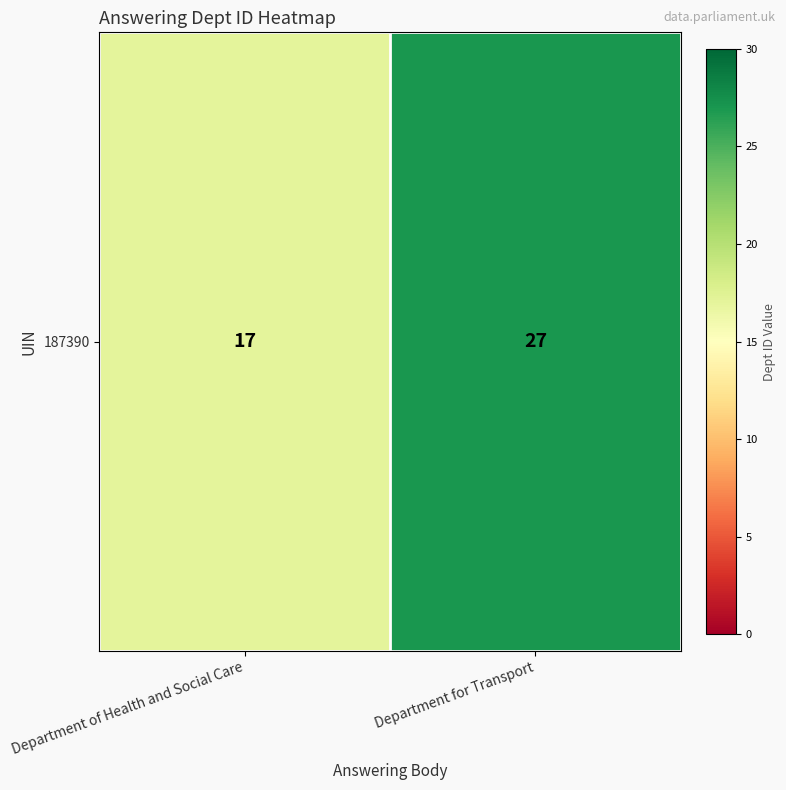

What is the sum of the values at Department of Health and Social Care and Department for Transport?

44